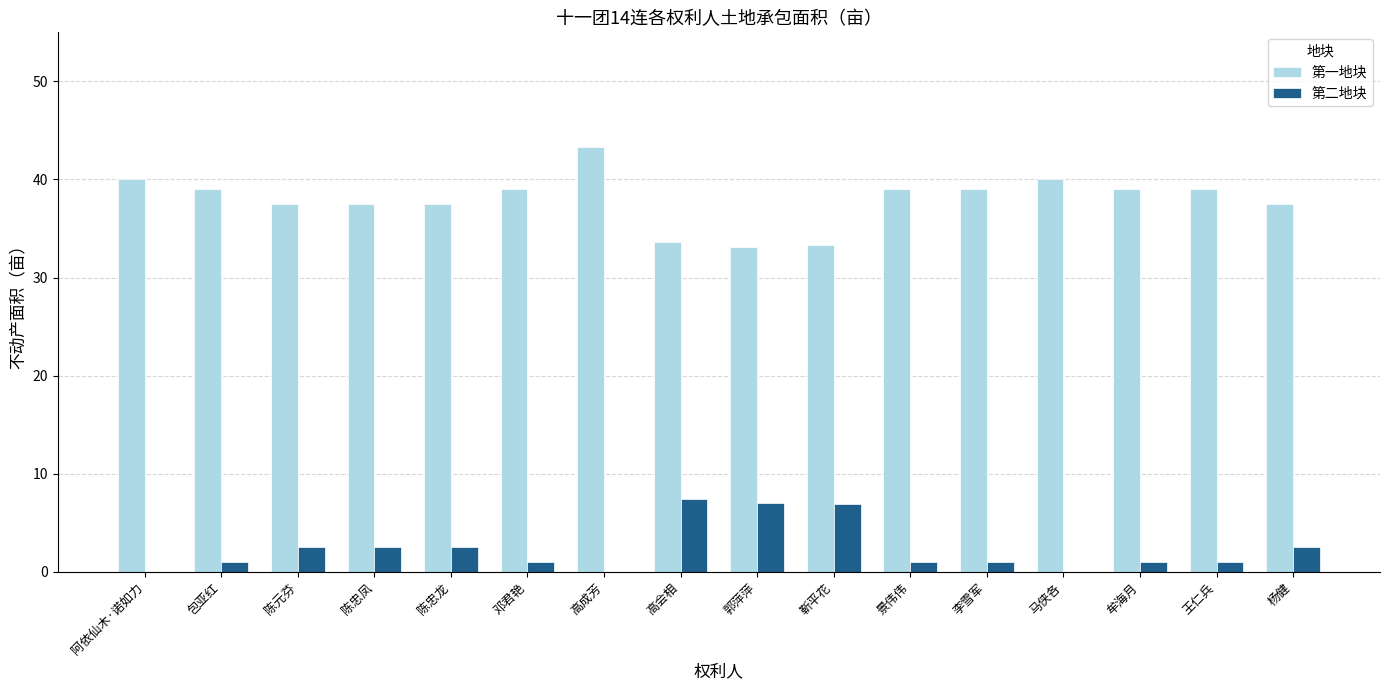

The value of 第一地块 at 阿依仙木·诺如力 is 22.9. True or false?

False